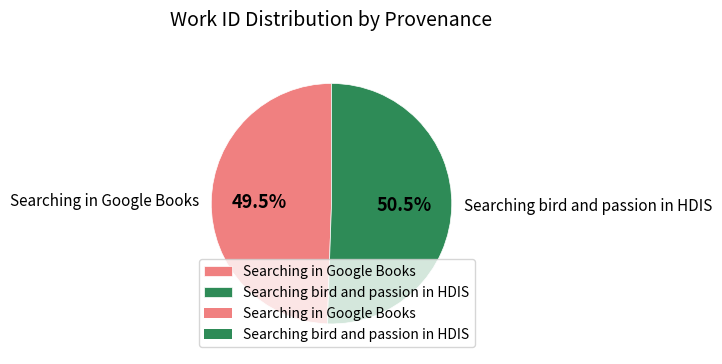

Rank the categories by value from lowest to highest.

Searching in Google Books, Searching bird and passion in HDIS